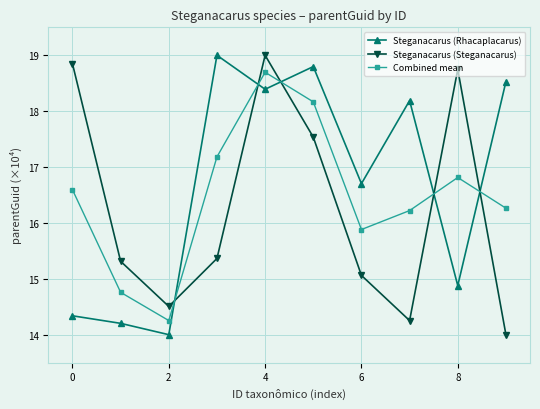

Does the chart display data point markers on the line(s)?

Yes